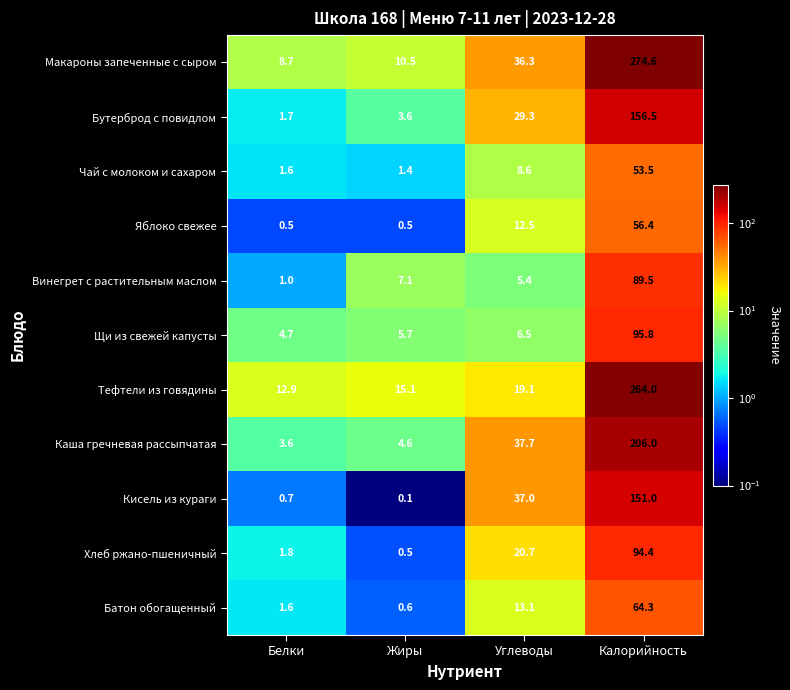

At which category is the sum across all series the highest?

Калорийность